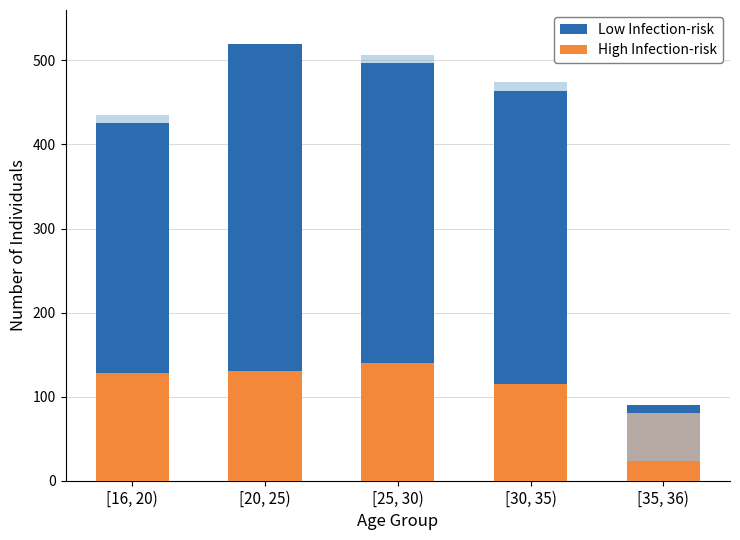

What is the total value across all series at [30, 35)?

579